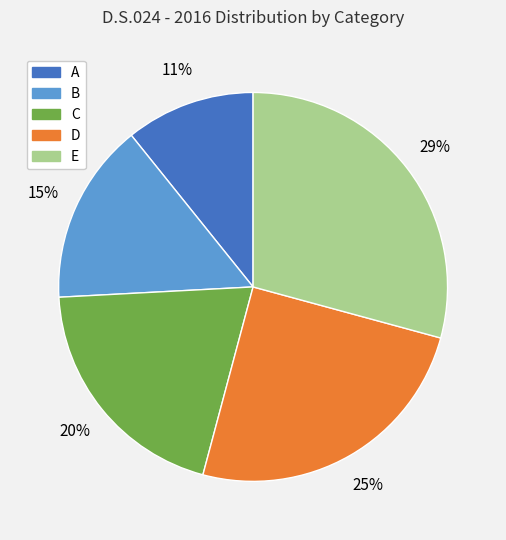

Which category has the smallest portion of the pie?

A